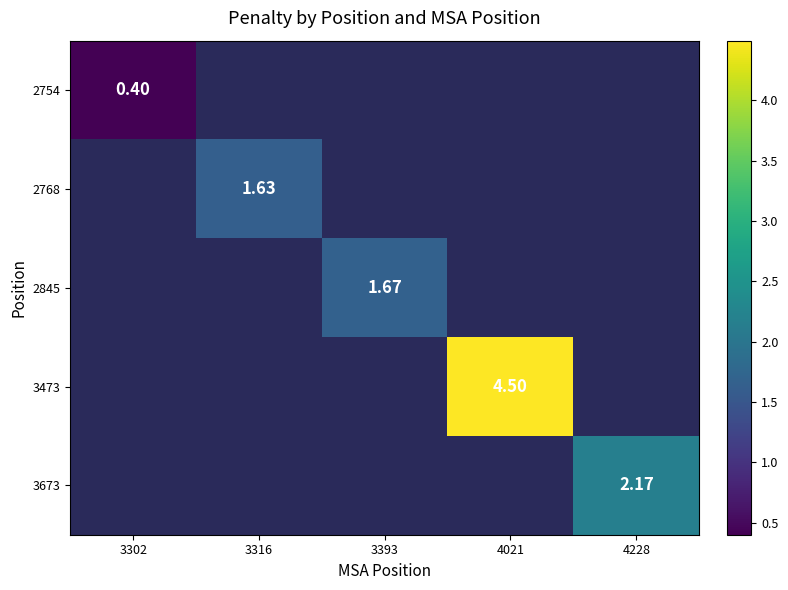

How many categories are shown in the chart?

5